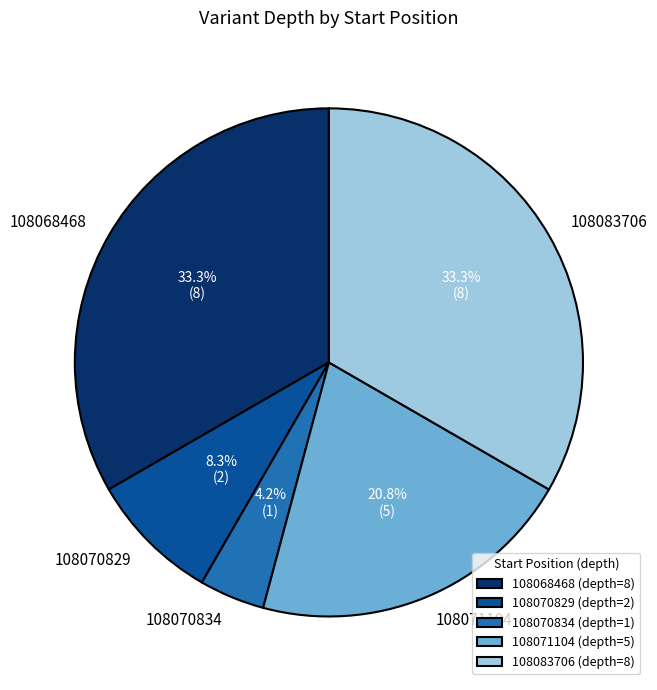

Between 108070829 and 108071104, which is larger?

108071104